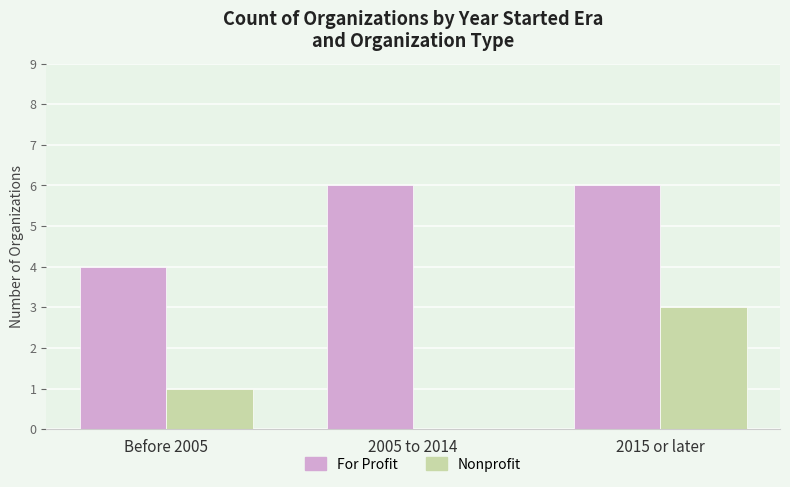

What is the difference between the Nonprofit values at Before 2005 and 2015 or later?

2